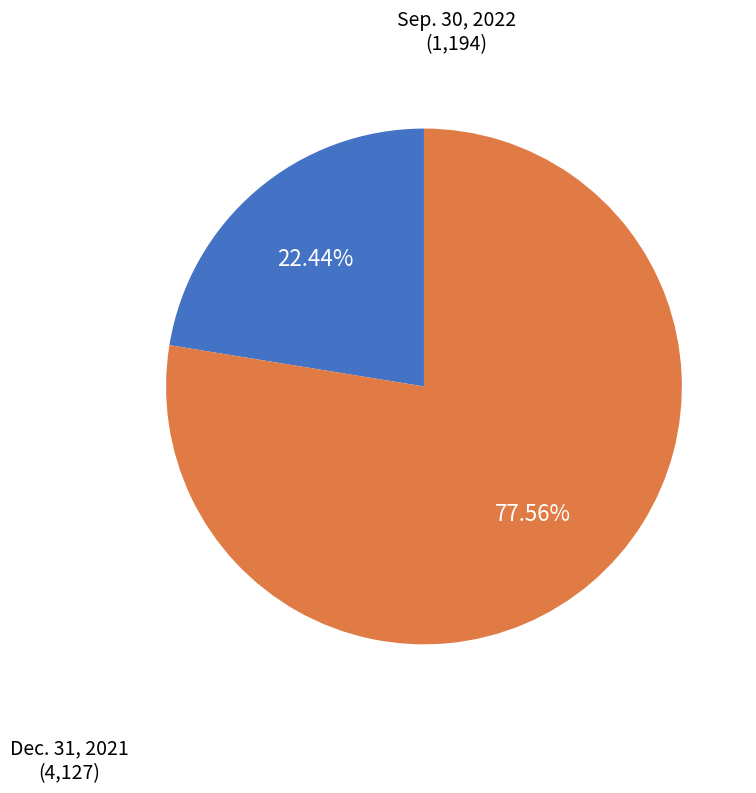

Is there a majority slice in this chart?

Yes